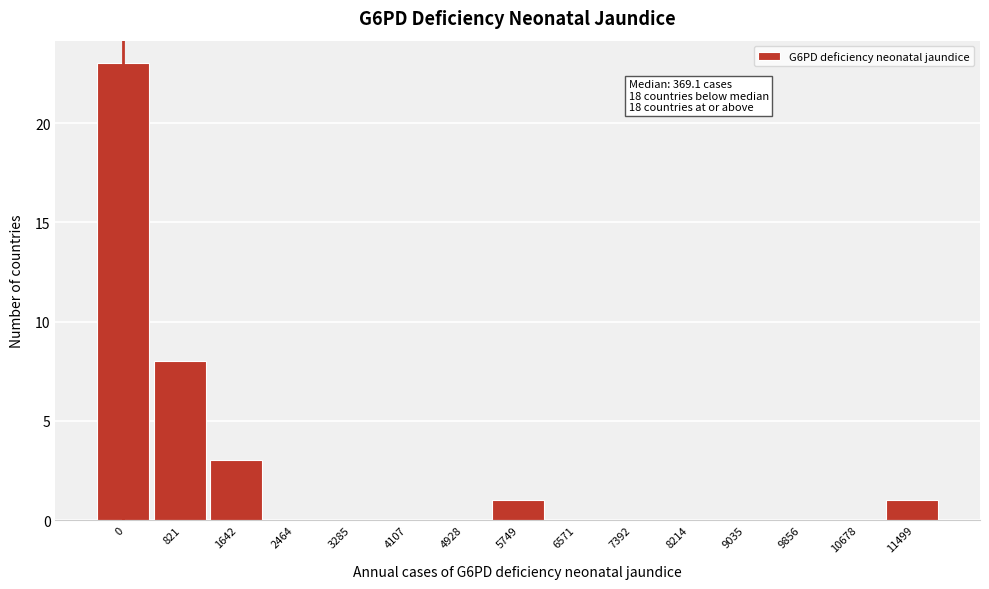

Reading left to right, transcribe all the data shown in this chart.

0=23	821=8	1642=3	2464=0	3285=0	4107=0	4928=0	5749=1	6571=0	7392=0	8214=0	9035=0	9856=0	10678=0	11499=1